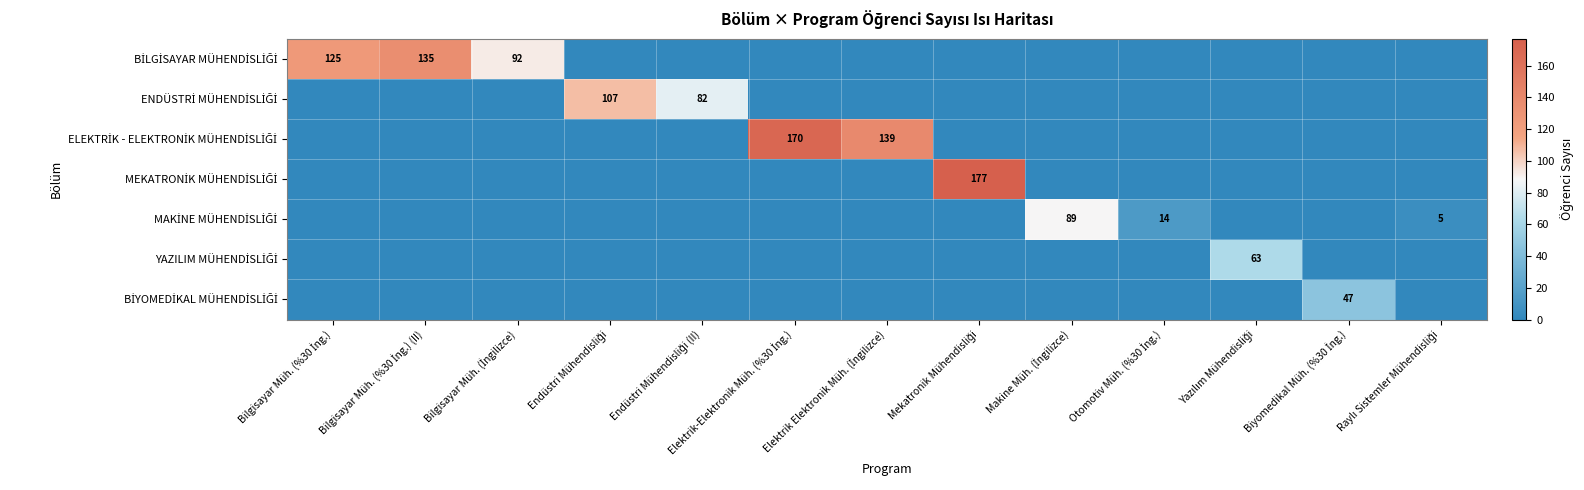

Rank the series by their maximum value, from highest to lowest.

MEKATRONİK MÜHENDİSLİĞİ, ELEKTRİK - ELEKTRONİK MÜHENDİSLİĞİ, BİLGİSAYAR MÜHENDİSLİĞİ, ENDÜSTRİ MÜHENDİSLİĞİ, MAKİNE MÜHENDİSLİĞİ, YAZILIM MÜHENDİSLİĞİ, BİYOMEDİKAL MÜHENDİSLİĞİ